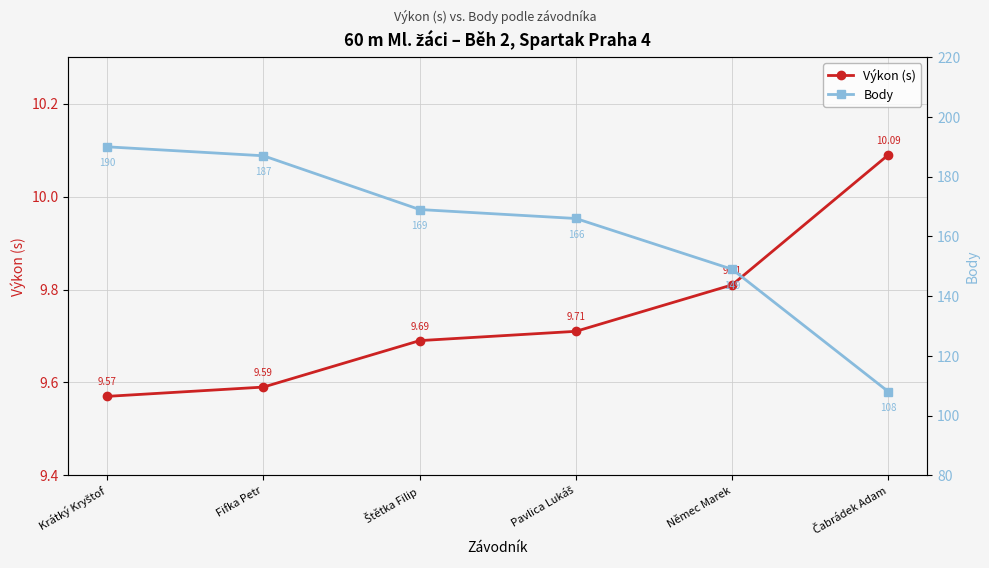

The value of Výkon (s) at Němec Marek is 12.9. True or false?

False